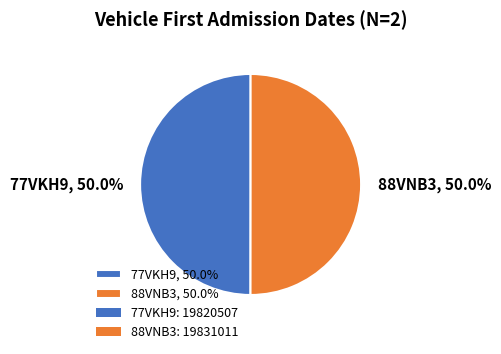

To the nearest percent, what is the average slice percentage?

50%